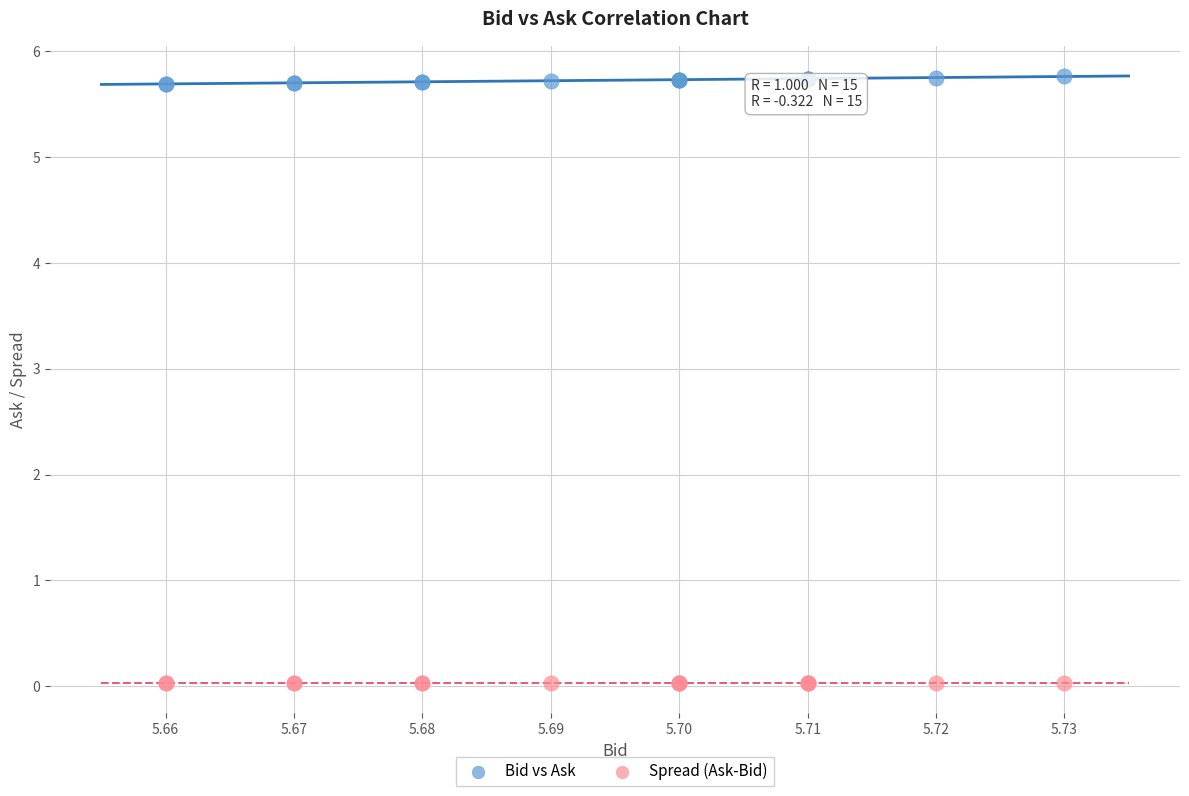

Which series reaches the maximum Y coordinate?

Bid vs Ask